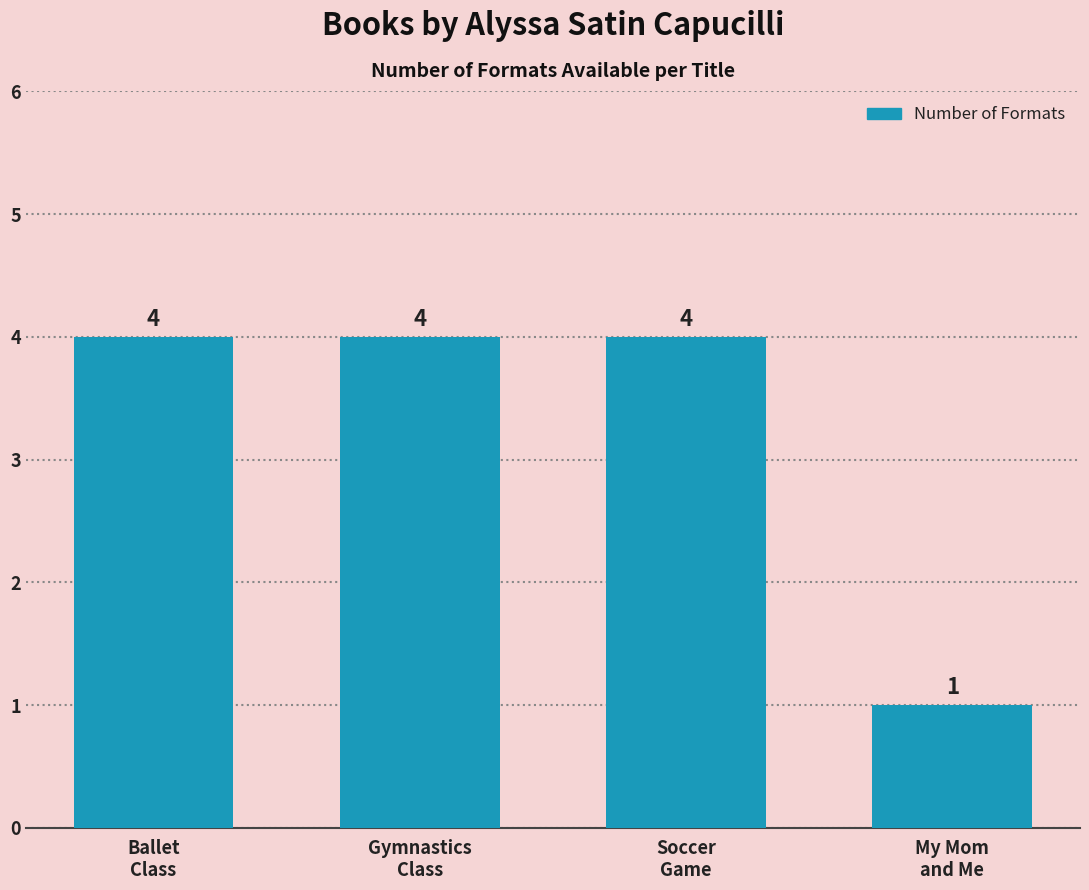

How many bars are there in total?

4